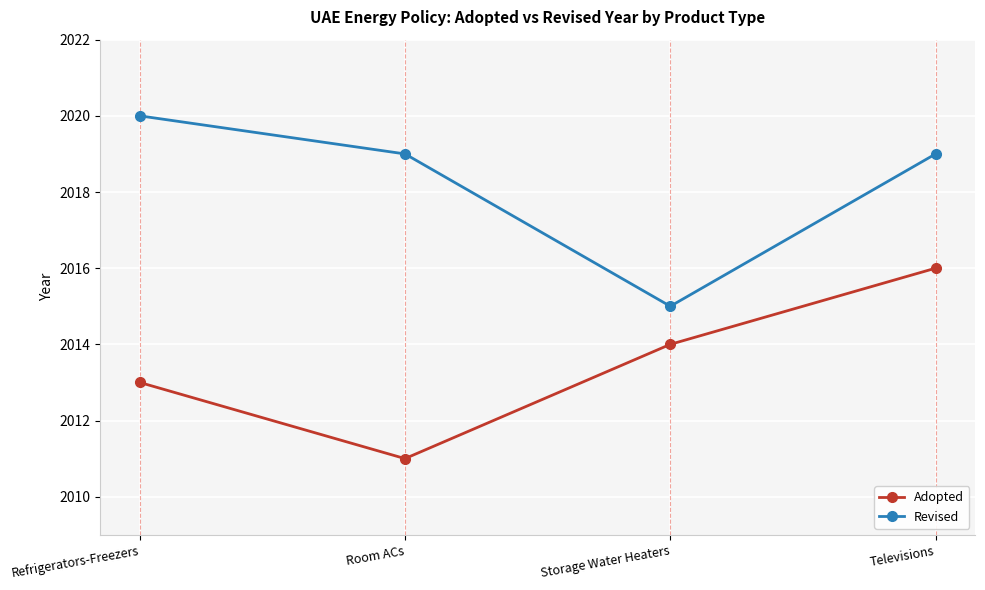

Is this an area chart (filled region under the line)?

No